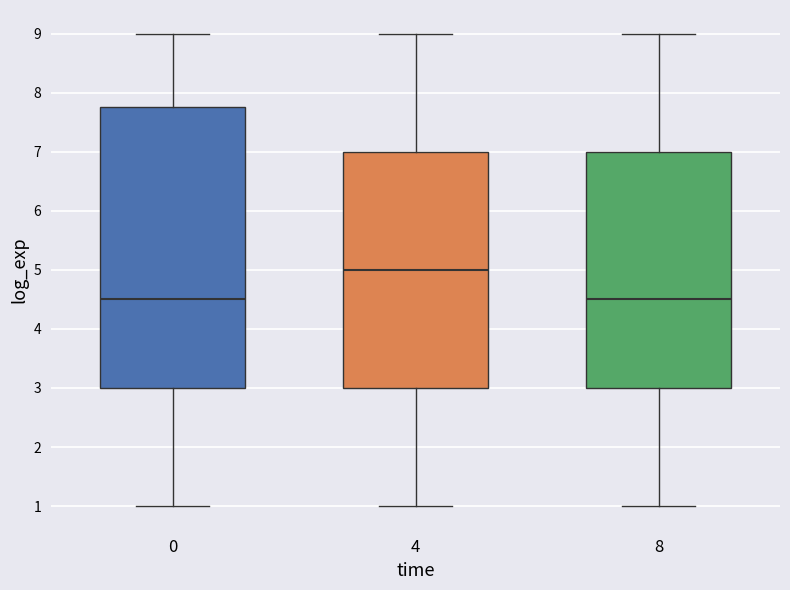

Which box has the highest median line?

4